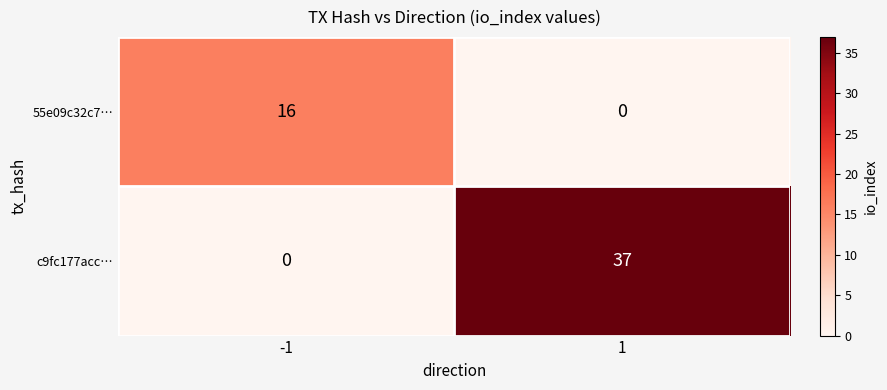

Reading right to left, transcribe all the data shown in this chart.

55e09c32c7…: 1=0	-1=16
c9fc177acc…: 1=37	-1=0